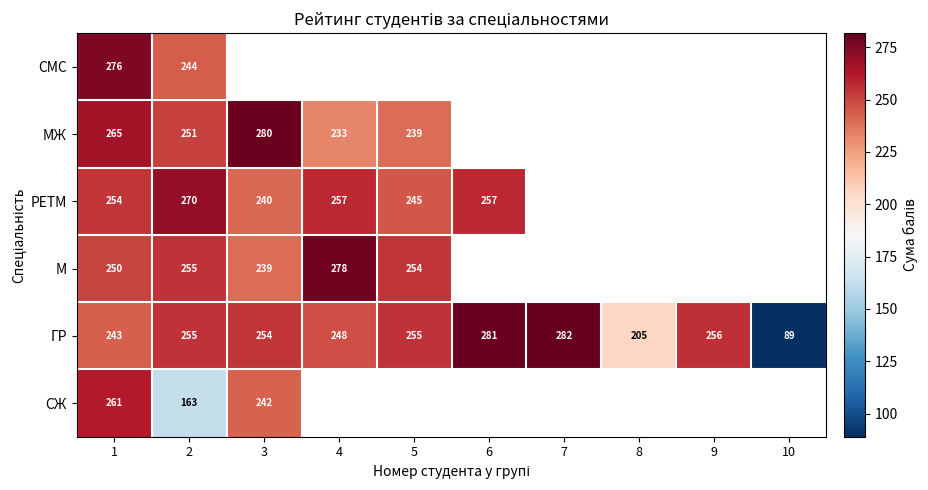

True or false: М has a value of 427.7 at 4.

False